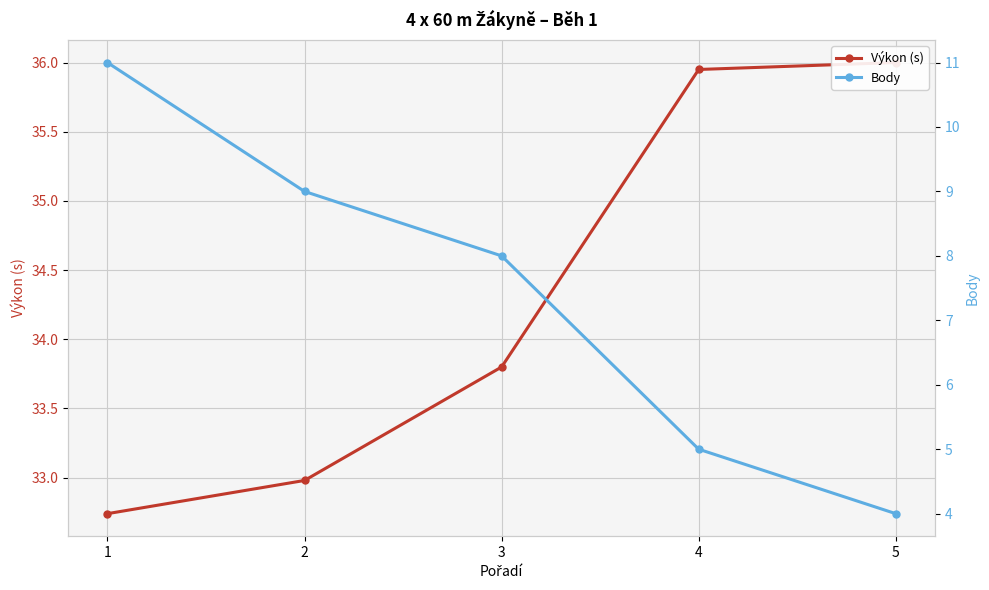

At which category is the sum across all series the highest?

1